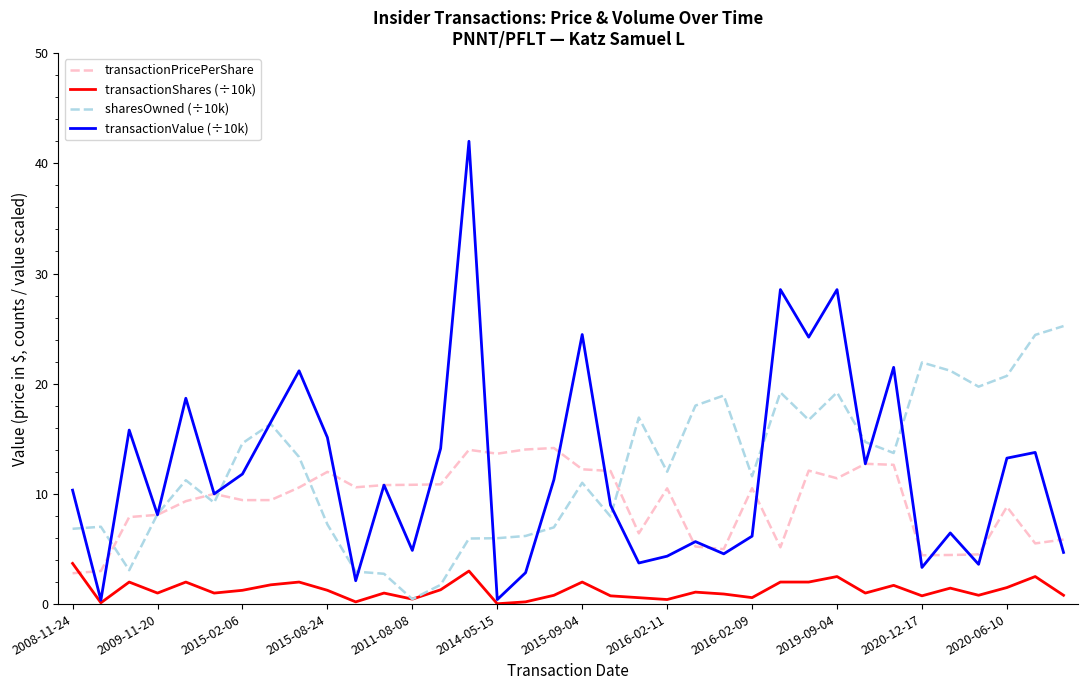

Which series has the largest range (max minus min)?

transactionValue (÷10k)